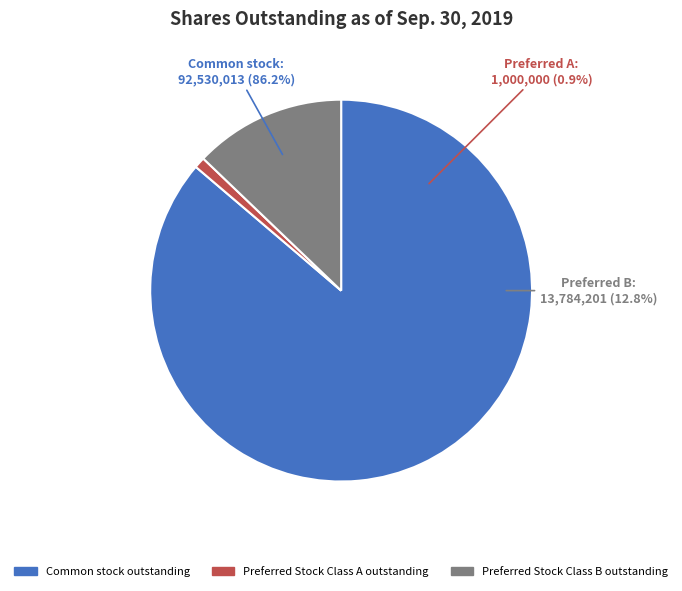

Do Common stock outstanding and Preferred Stock Class A outstanding together represent more than half of the pie?

Yes